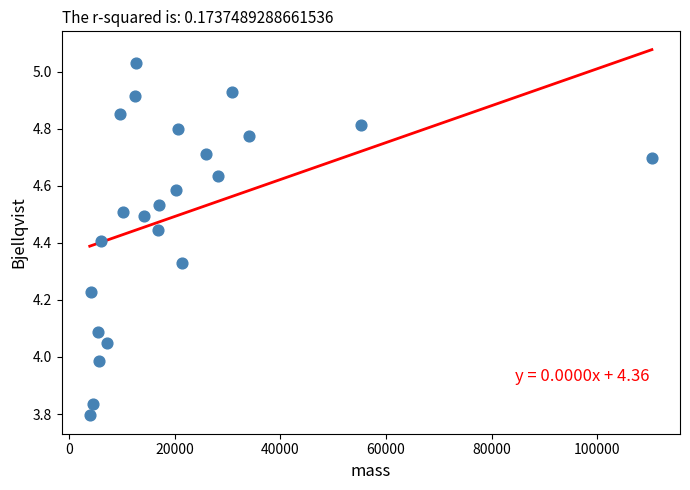

What is the range of X values (max minus min)?

106390.3